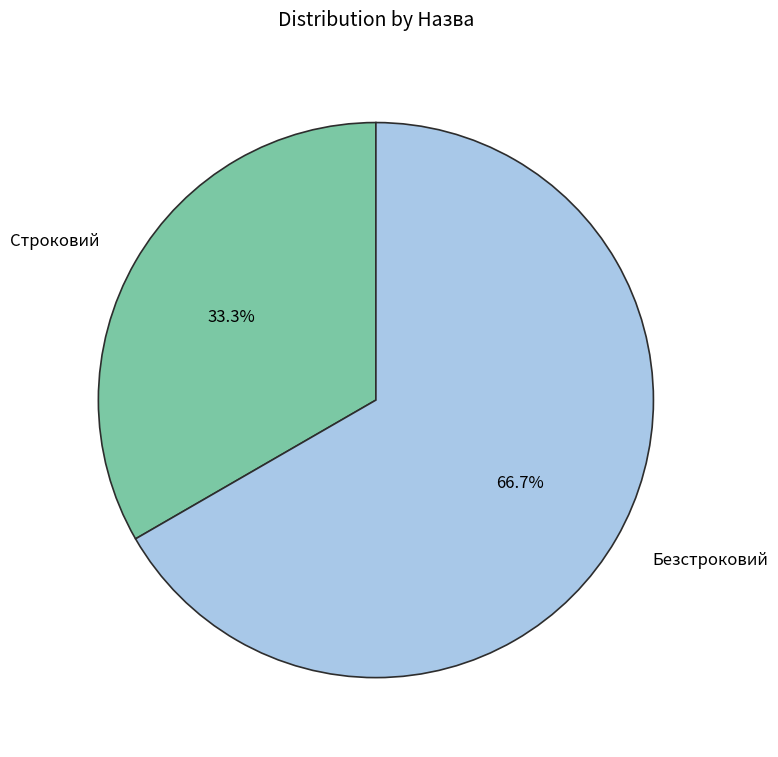

Which has a higher value, Строковий or Безстроковий?

Безстроковий